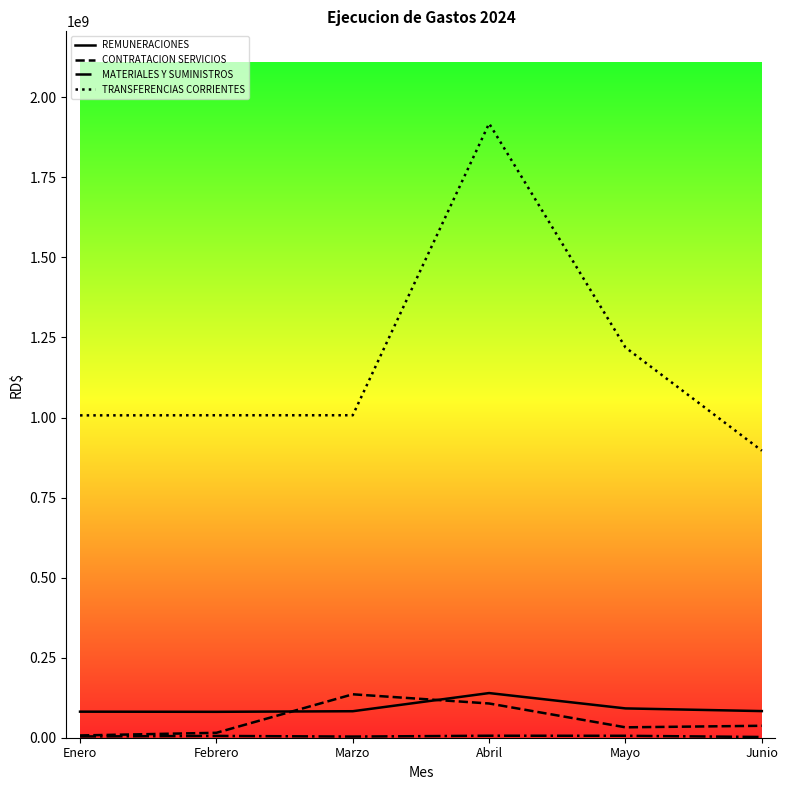

Which series has the widest spread of values?

TRANSFERENCIAS CORRIENTES